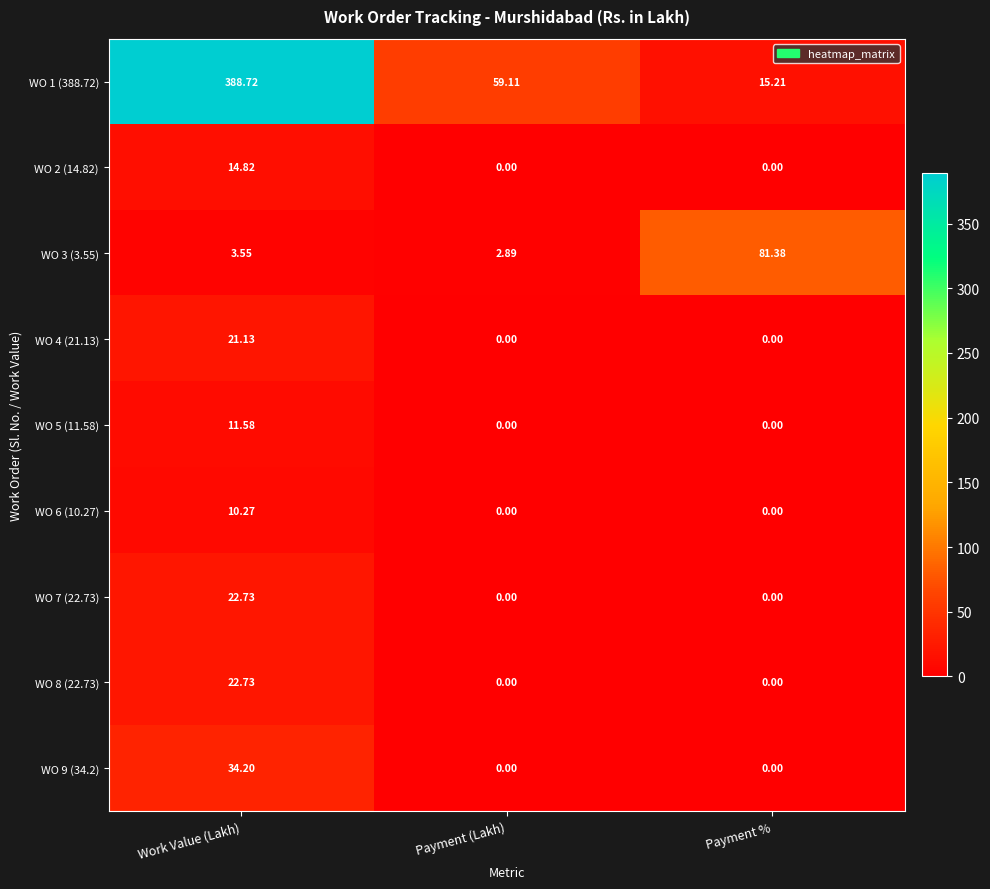

Which series has the largest total across all categories?

WO 1 (388.72)